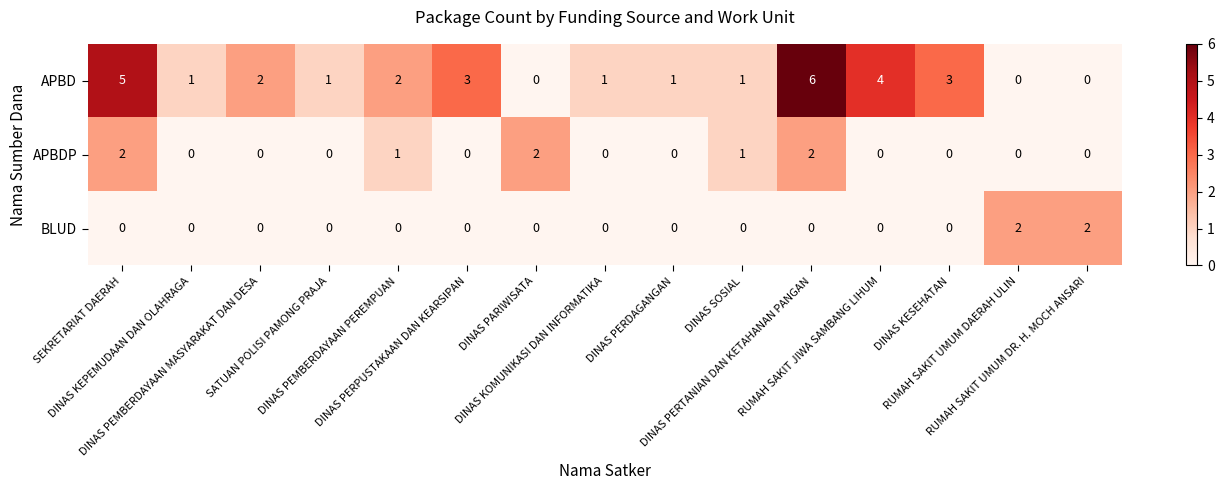

How many positive values does the APBD series have?

12